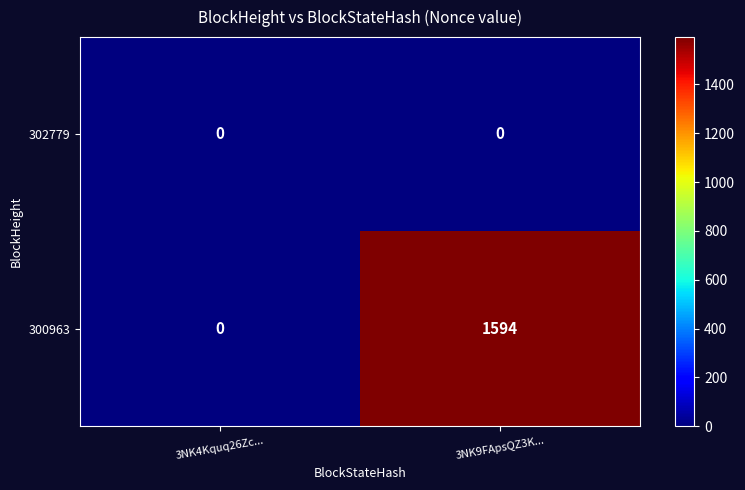

At which label is 300963 closest to 797?

3NK4Kquq26Zc...